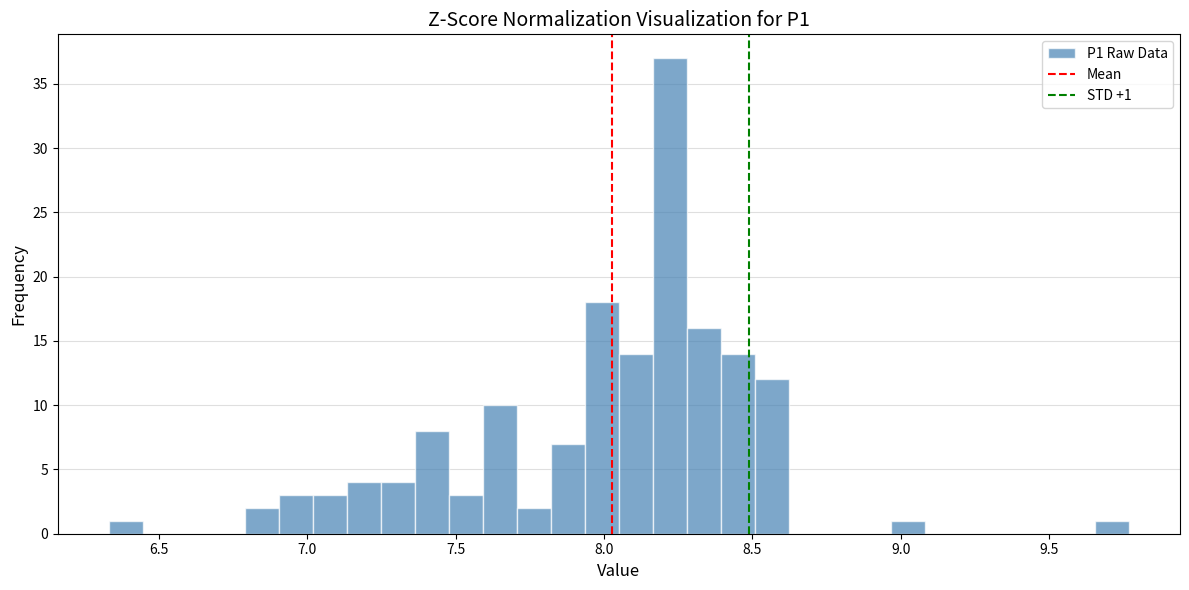

Around what value on the x-axis is the tallest bar? Give the approximate position of its centre, as read against the axis.

8.20